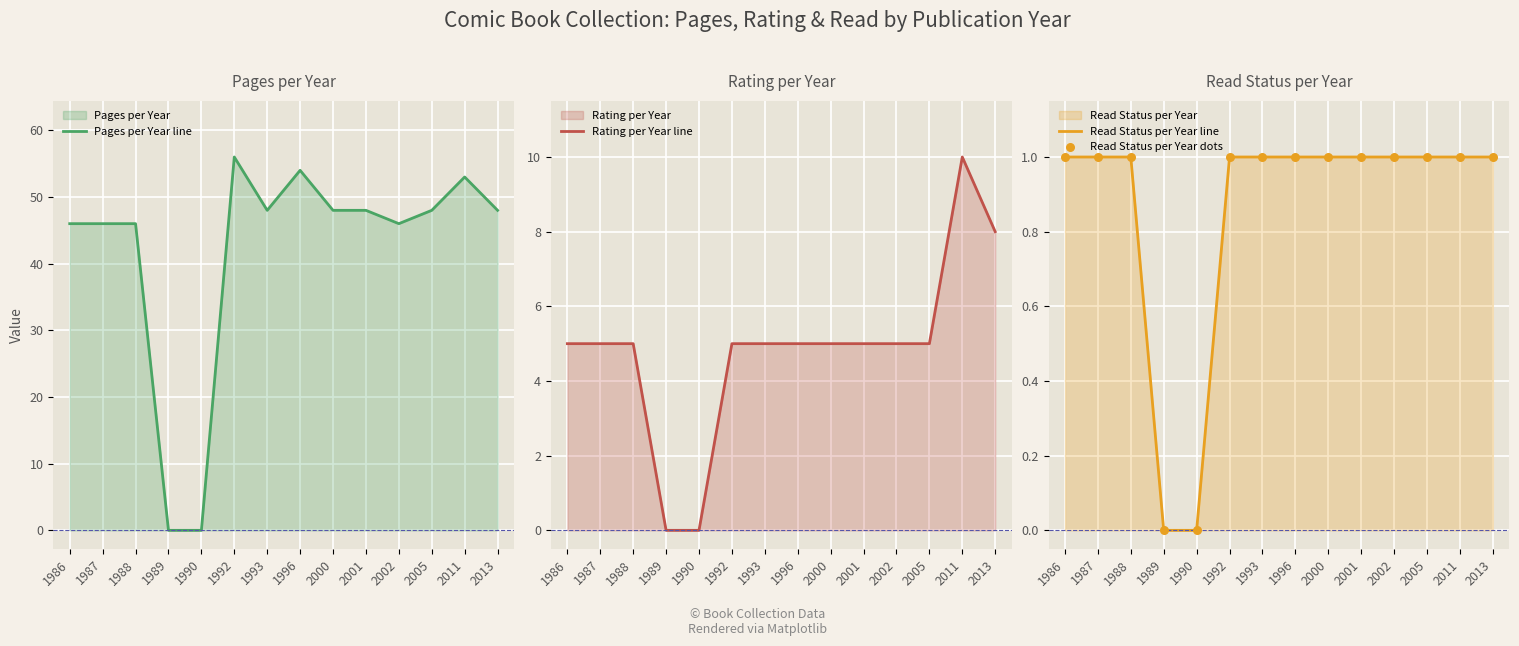

At how many categories does at least one series exceed 8?

12